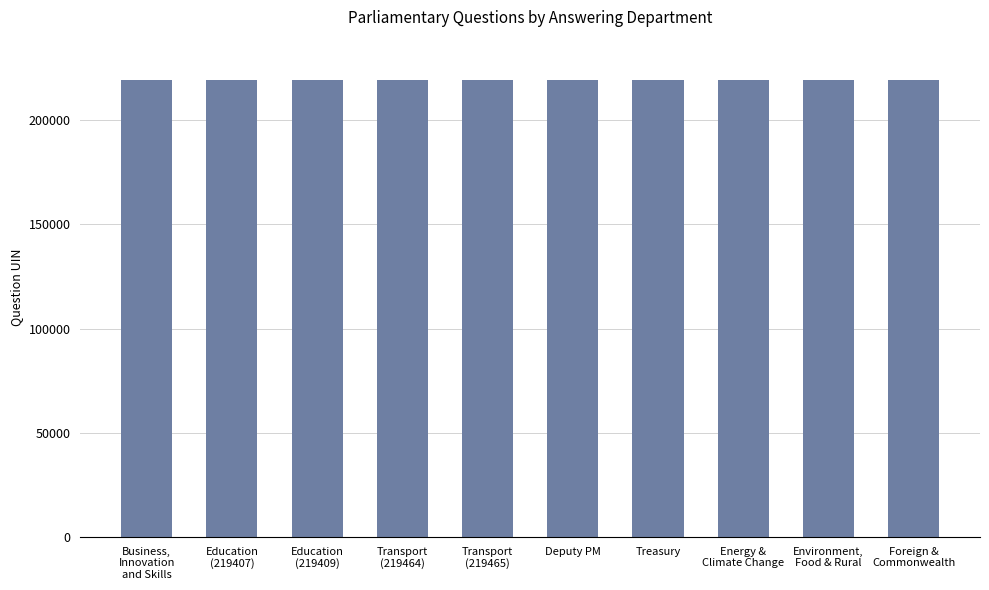

What is the change in value from Treasury to Environment,
Food & Rural?

+95